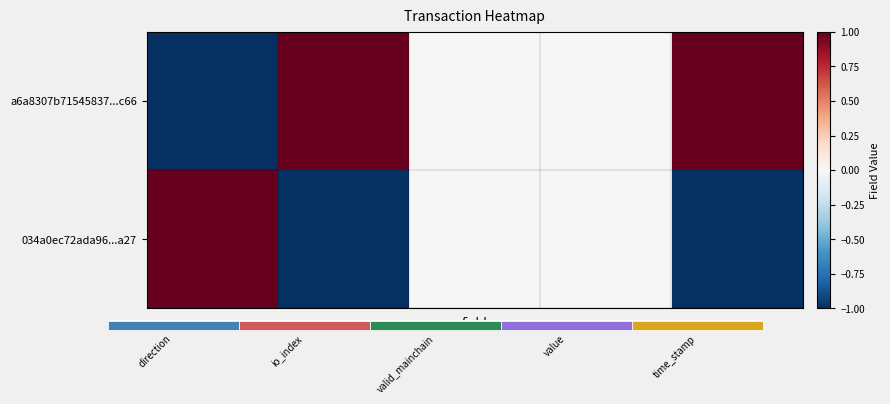

What is the maximum value for 034a0ec72ada96...a27?

1